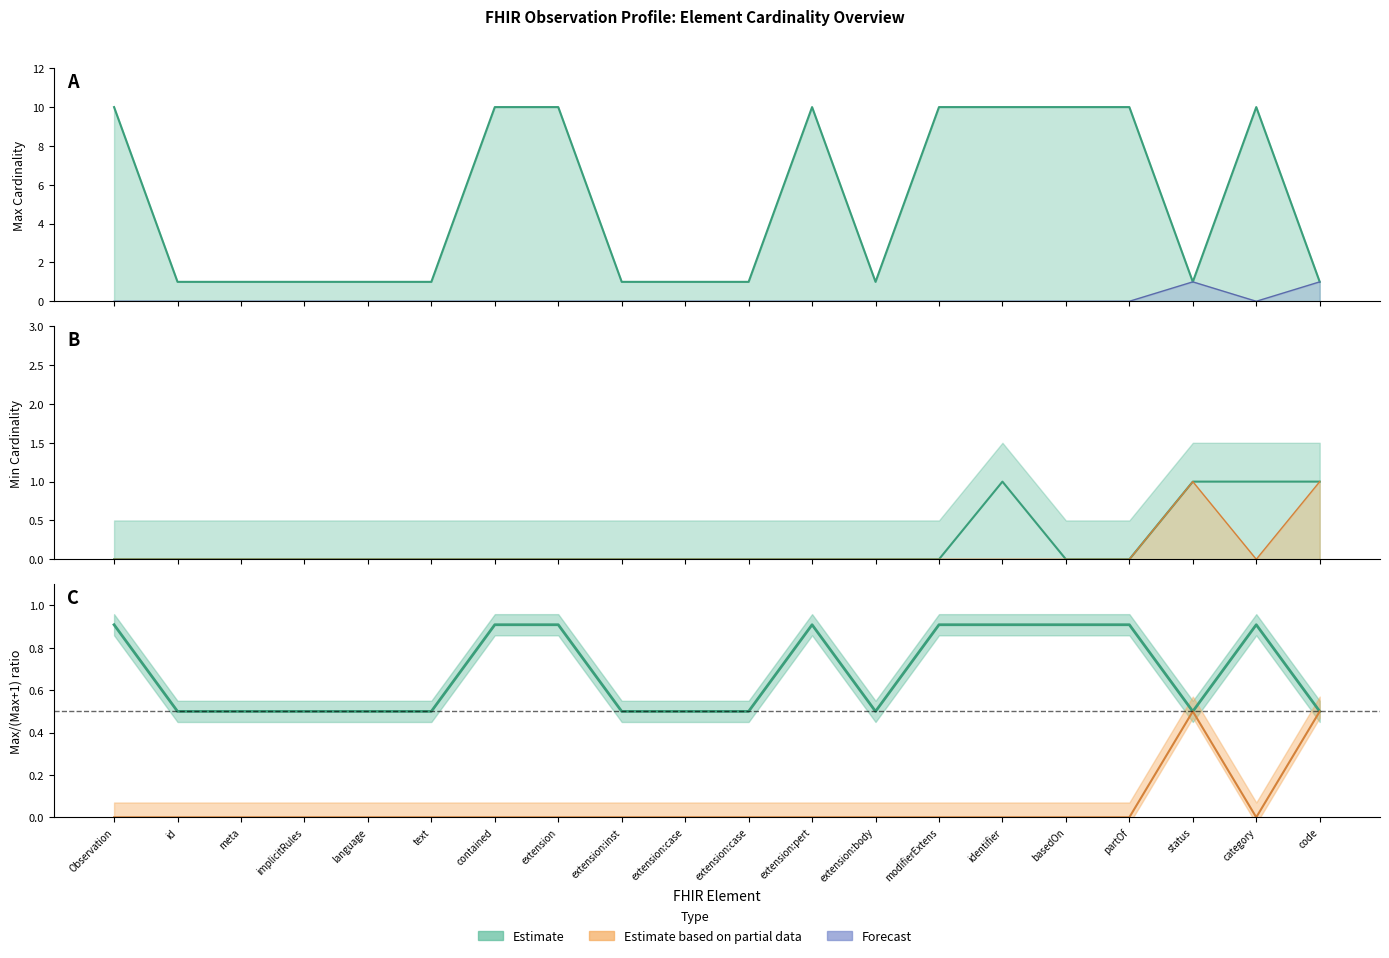

Reading left to right, what are all the values shown in this chart?

Min (Estimate): 0.0	0.0	0.0	0.0	0.0	0.0	0.0	0.0	0.0	0.0	0.0	0.0	0.0	0.0	1.0	0.0	0.0	1.0	1.0	1.0
Max (Estimate): 0.9	0.5	0.5	0.5	0.5	0.5	0.9	0.9	0.5	0.5	0.5	0.9	0.5	0.9	0.9	0.9	0.9	0.5	0.9	0.5
Base Min (Forecast): 0.0	0.0	0.0	0.0	0.0	0.0	0.0	0.0	0.0	0.0	0.0	0.0	0.0	0.0	0.0	0.0	0.0	1.0	0.0	1.0